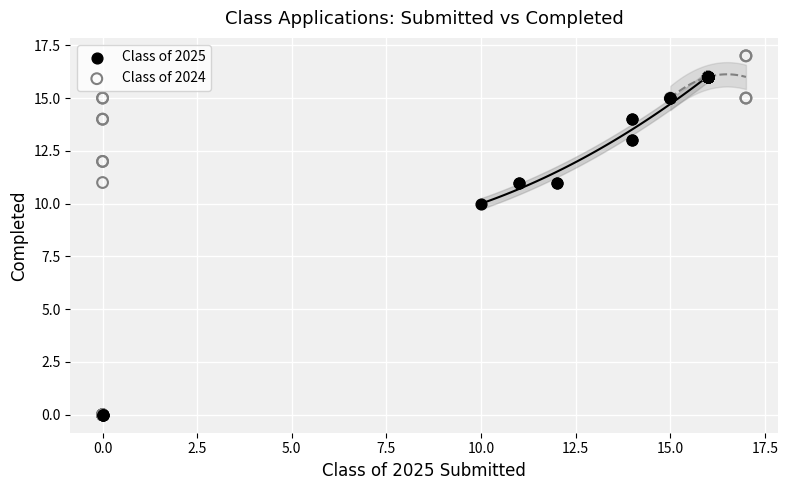

Which series has the widest spread of Y values?

Class of 2024